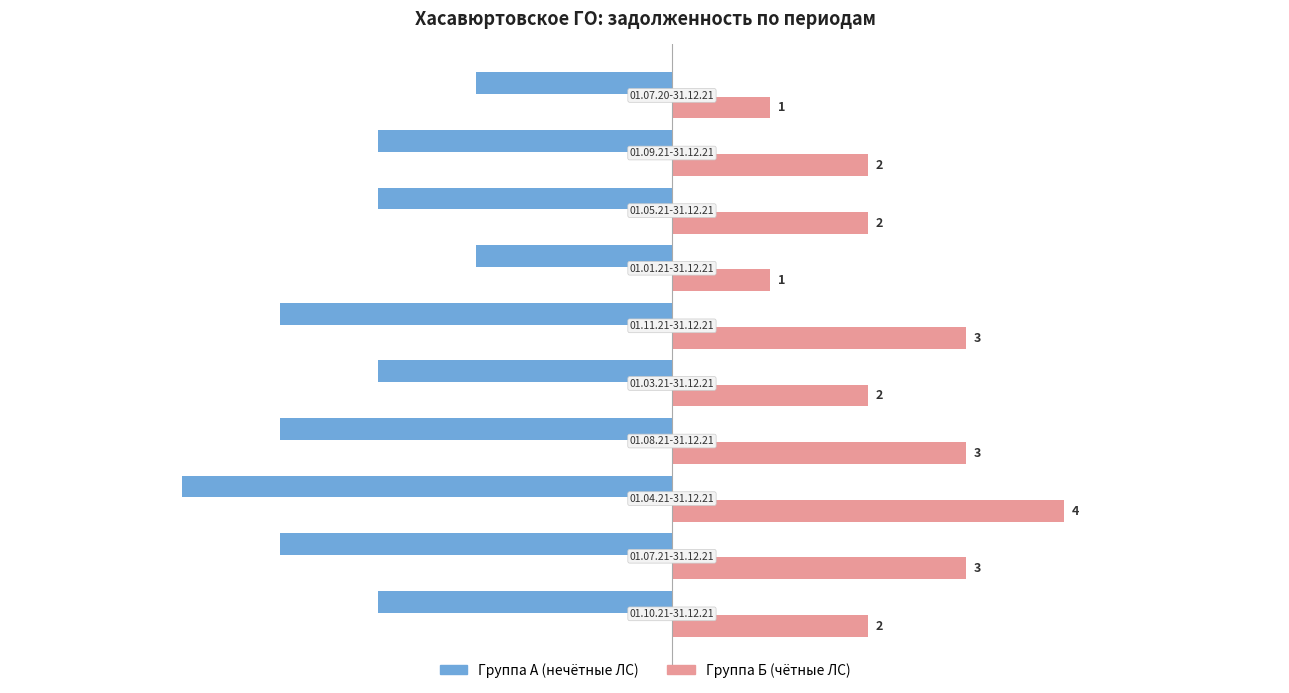

Which series has the largest total across all categories?

Группа Б (чётные ЛС)